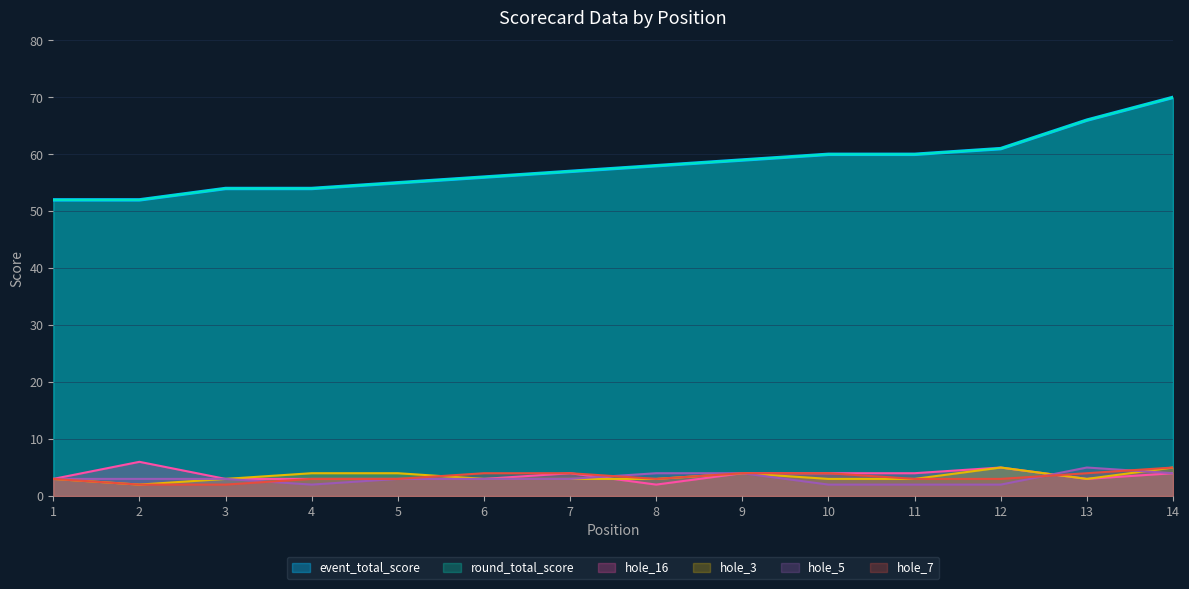

The value of hole_16 at 4 is 1. True or false?

False